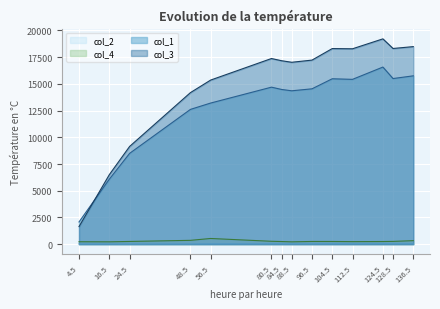

What is the label of the 3rd point from the left?

24.5